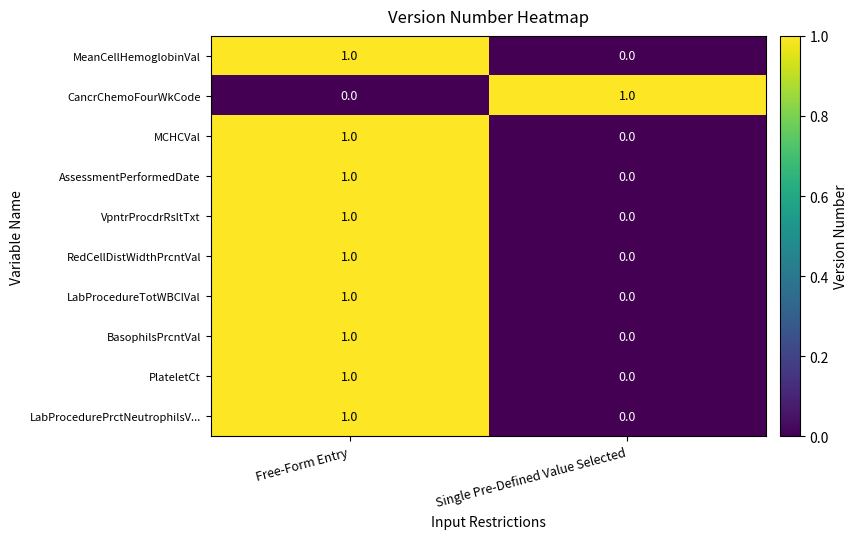

The value of LabProcedureTotWBClVal at Free-Form Entry is 1. True or false?

True